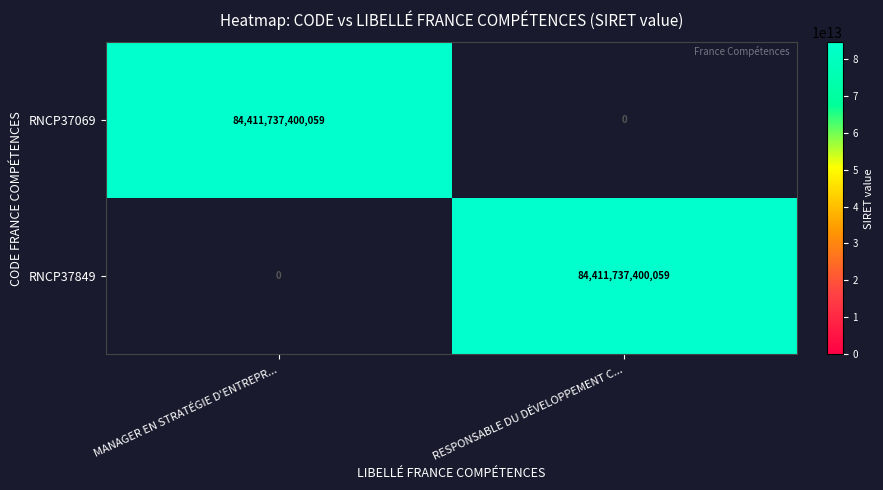

Which category has the highest value in the RNCP37849 series?

RESPONSABLE DU DÉVELOPPEMENT C...